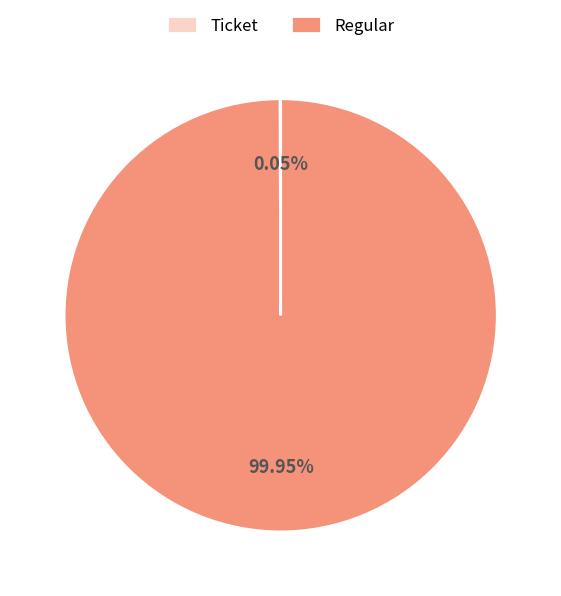

Is there any slice that represents more than half of the pie?

Yes